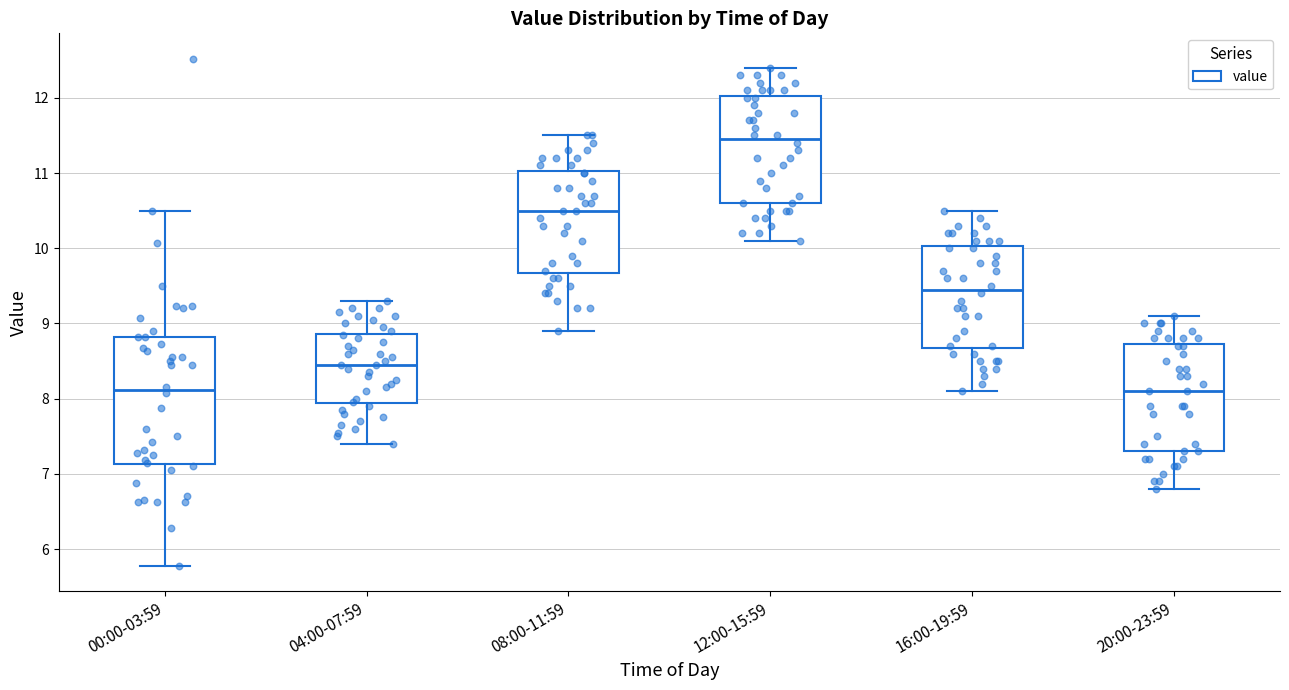

Which box is the tallest, from its lower edge to its upper edge?

00:00-03:59